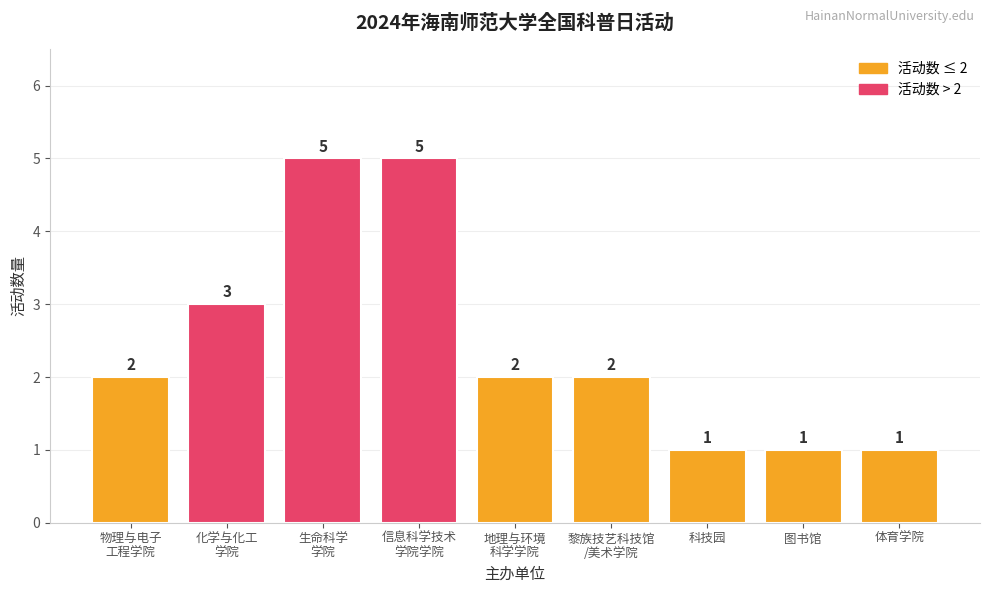

What is the approximate value at 科技园?

1